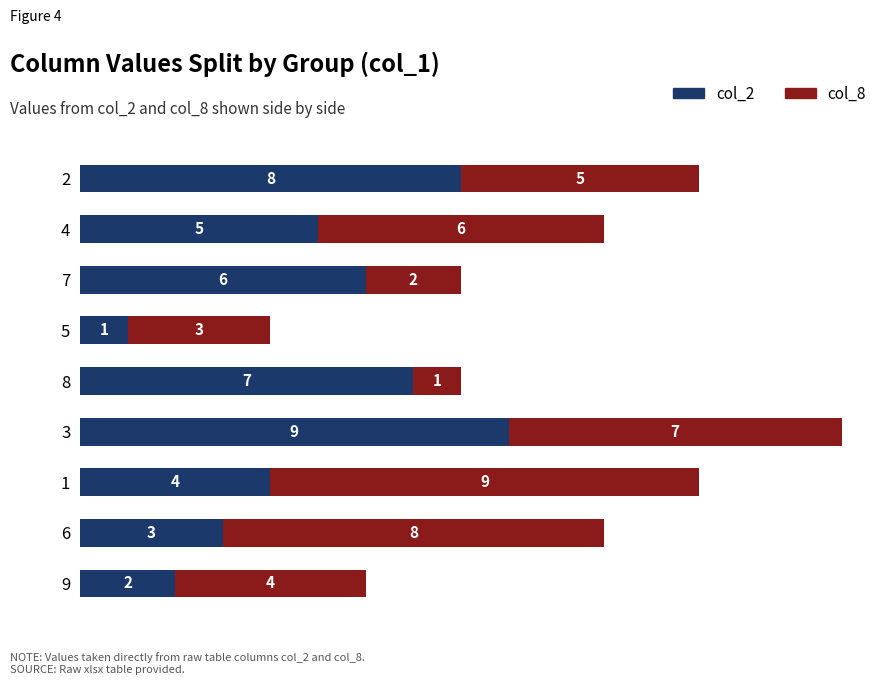

What value does the col_2 series have at 6?

3